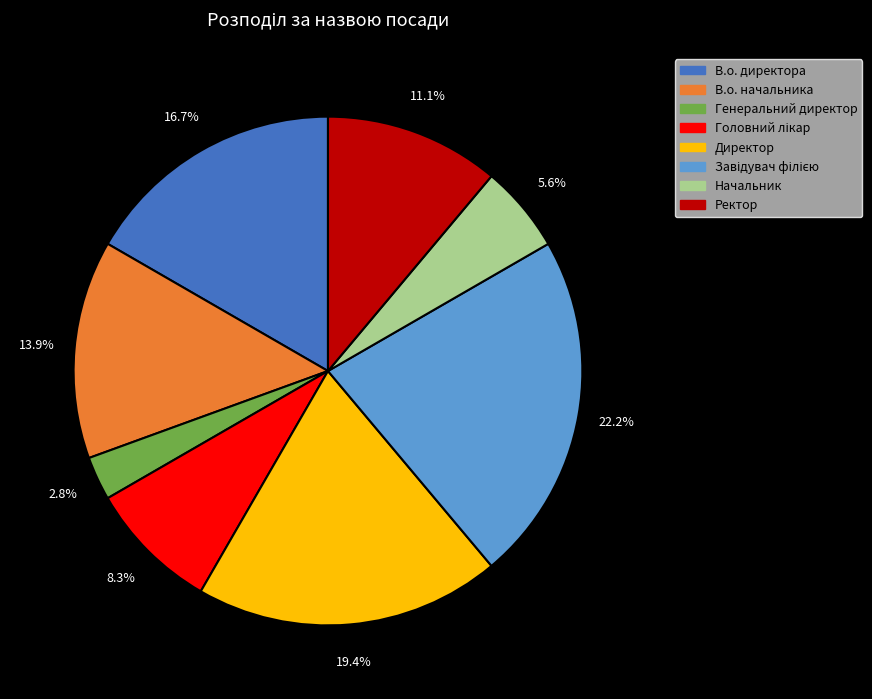

What percentage is the Директор slice, to the nearest percent?

19%